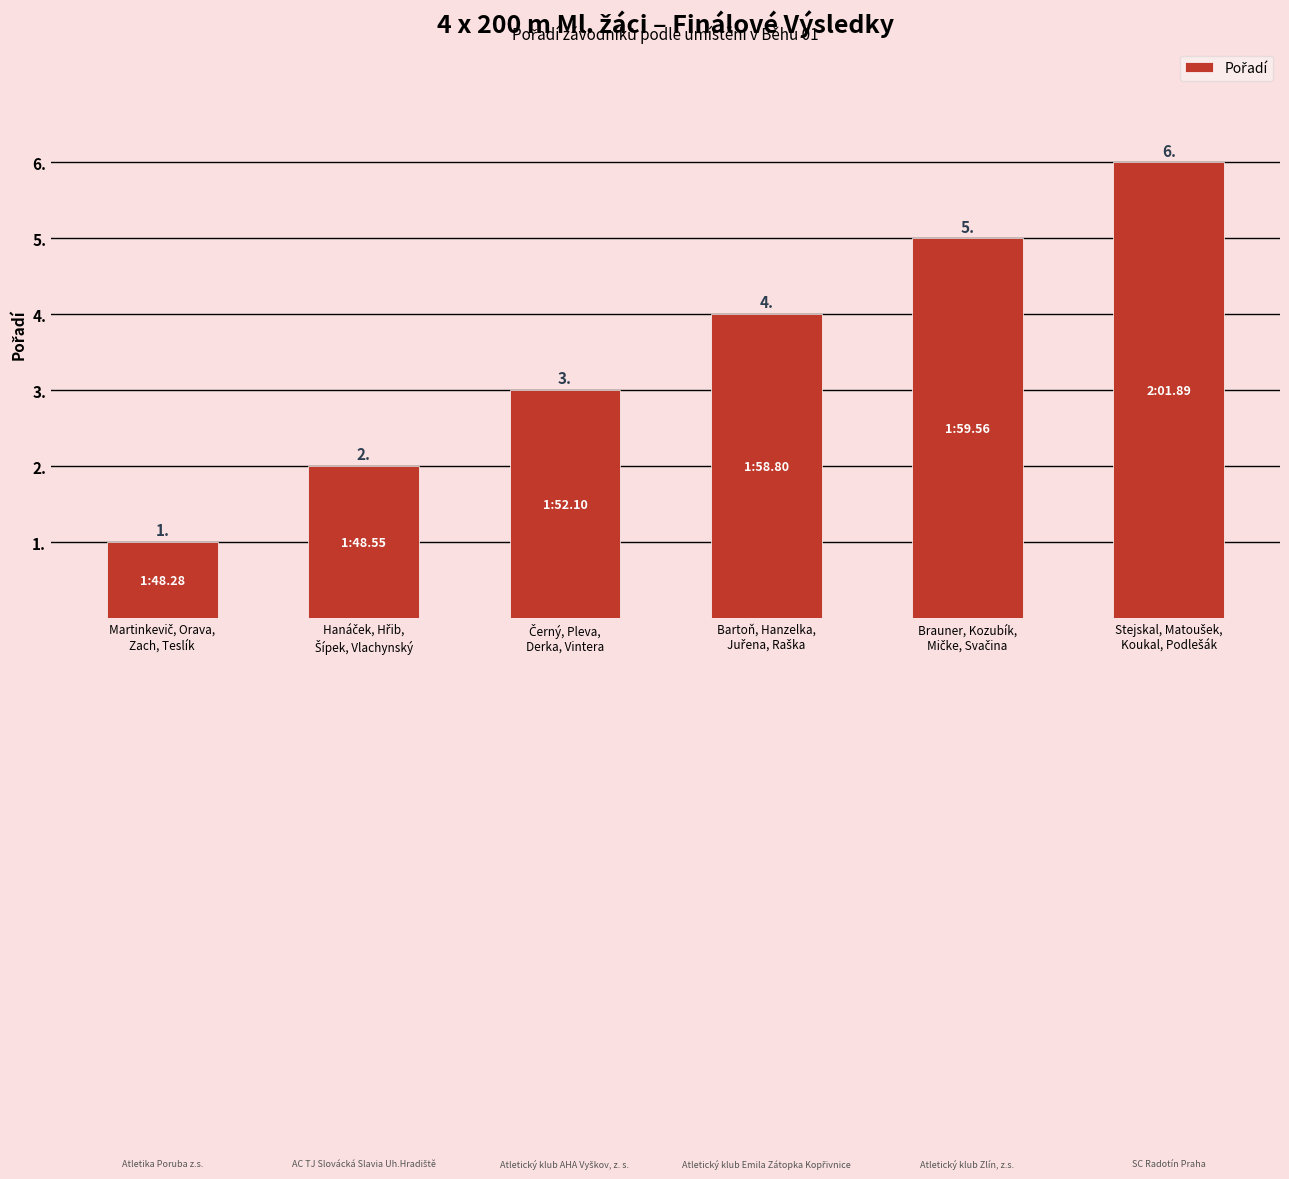

What is the difference between the maximum and minimum values?

5